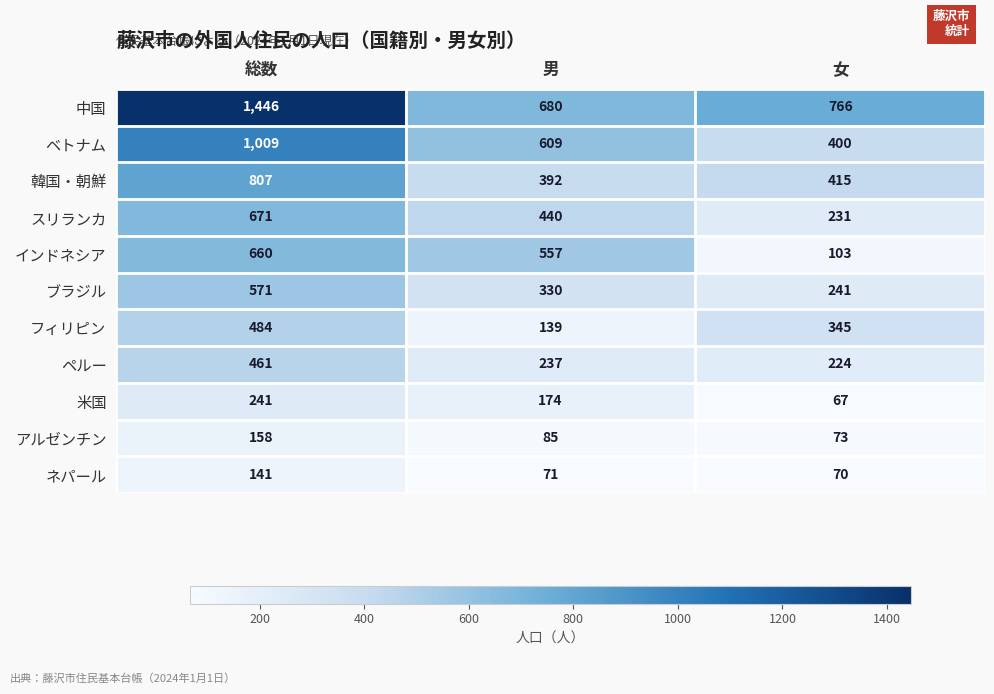

Which category has the highest value across all series?

総数